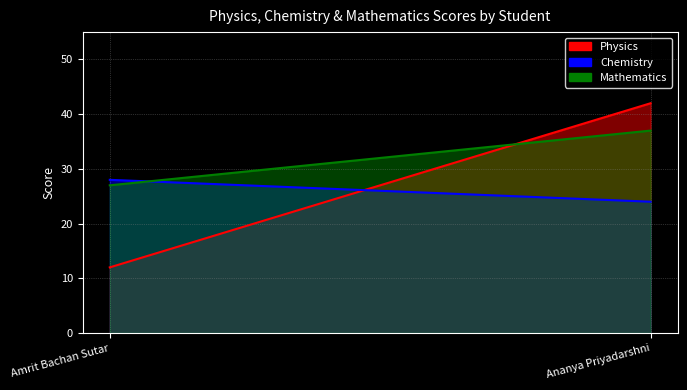

Which series changed the most between Amrit Bachan Sutar and Ananya Priyadarshni?

Physics